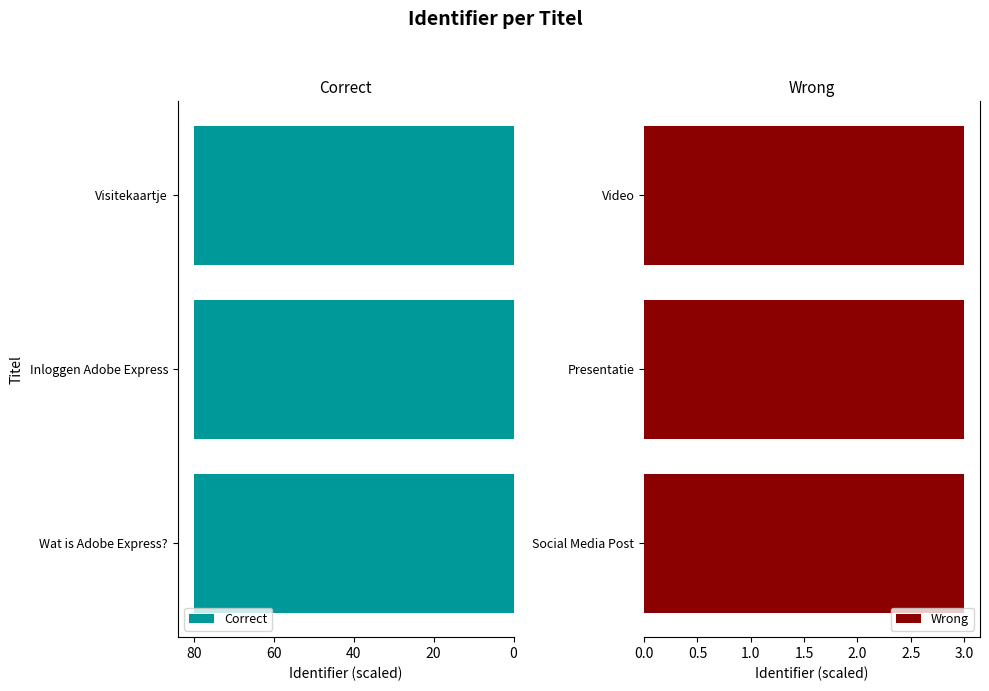

What is the highest value of the Correct series?

80.0